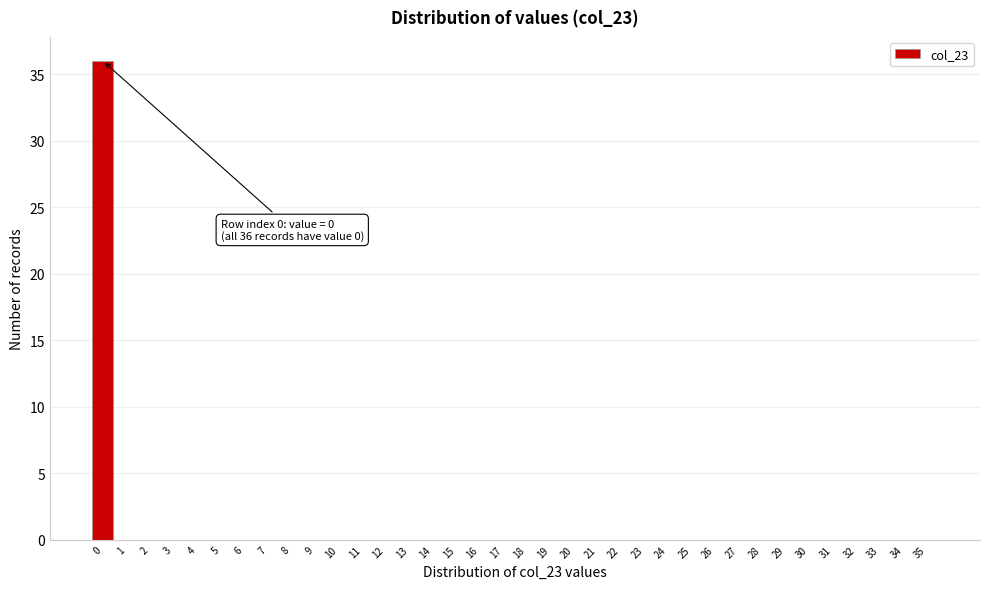

Is it true that the value at 20 is 0?

True